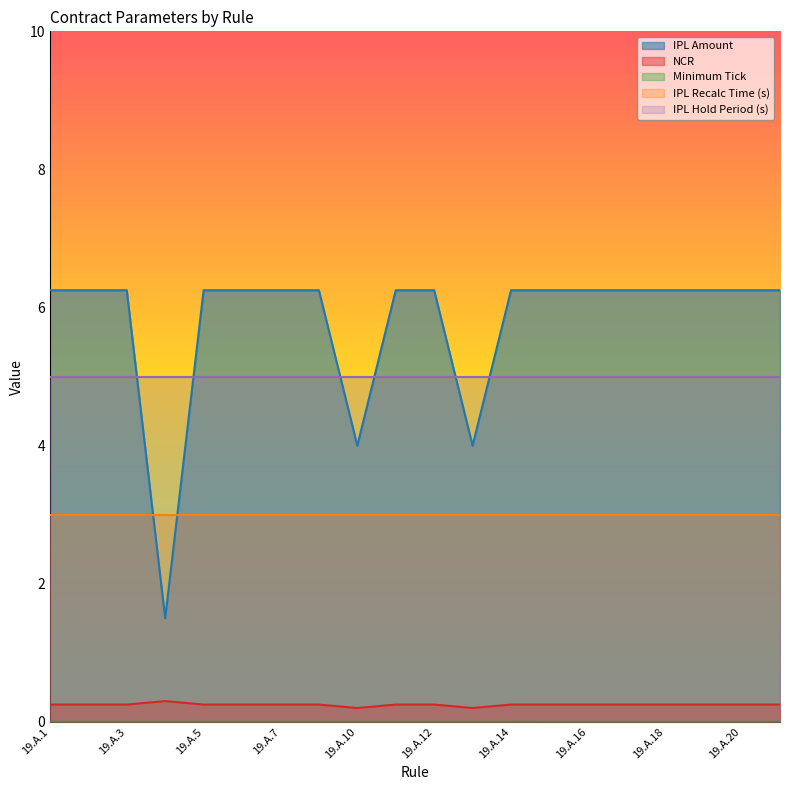

Does the chart display data point markers on the line(s)?

No